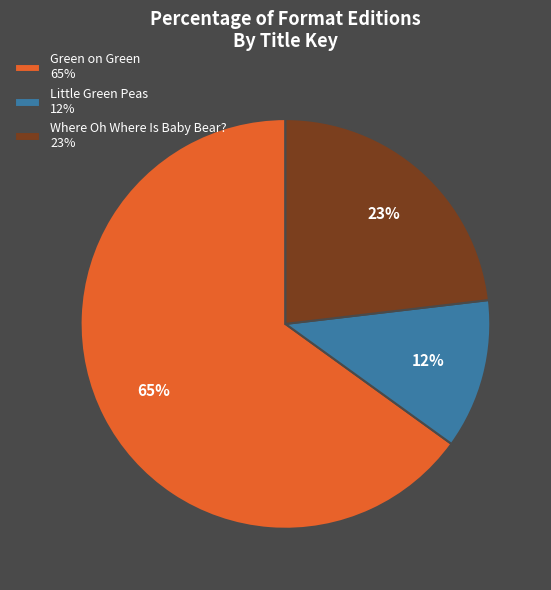

What percentage is the Where Oh Where Is Baby Bear? slice, to the nearest percent?

23%